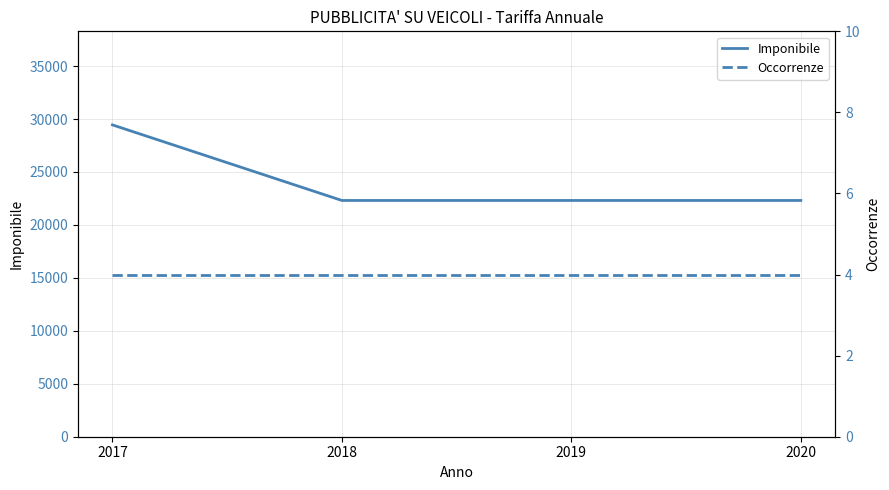

Rank the series by their maximum value, from lowest to highest.

Occorrenze, Imponibile